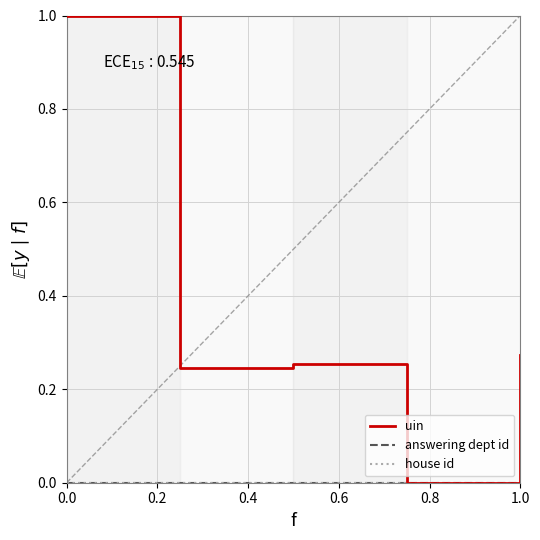

Does the chart have visible grid lines?

Yes